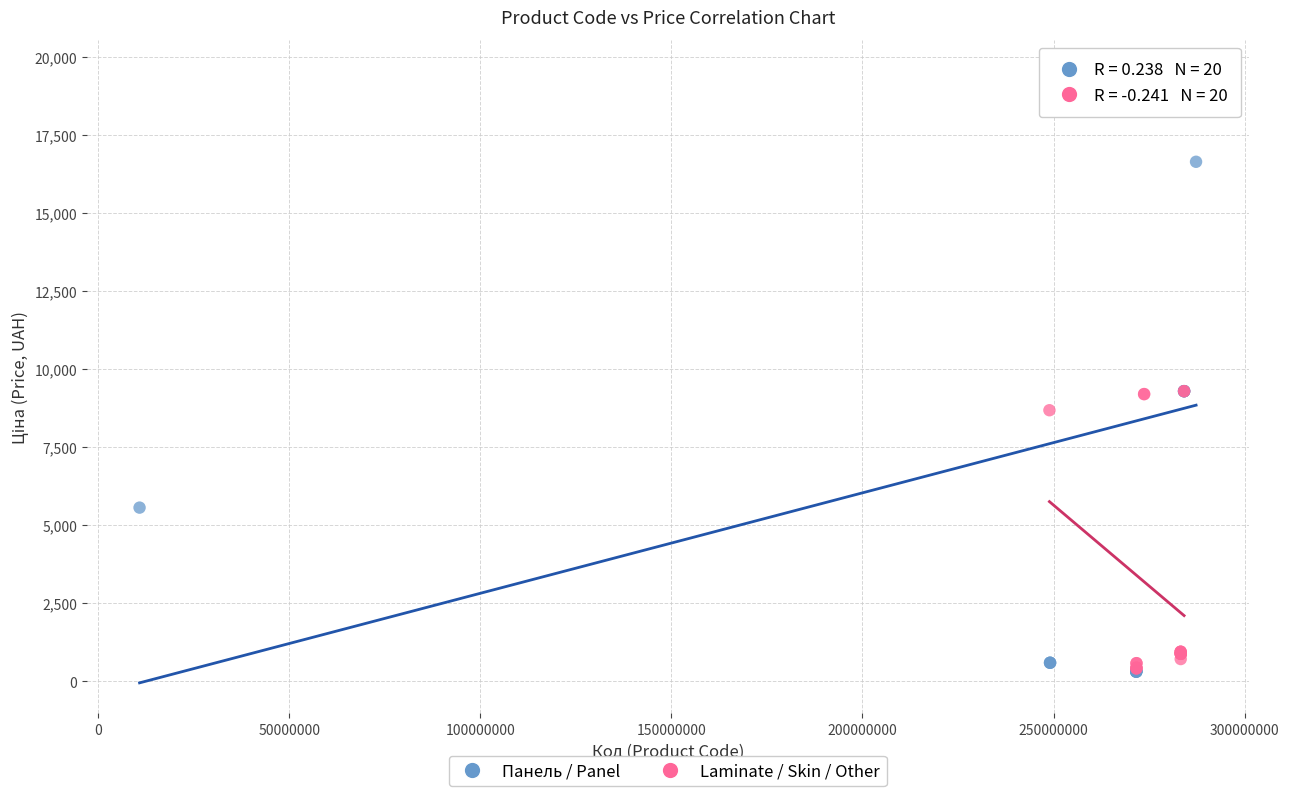

What are all the series names shown in the legend?

Панель / Panel, Laminate / Skin / Other